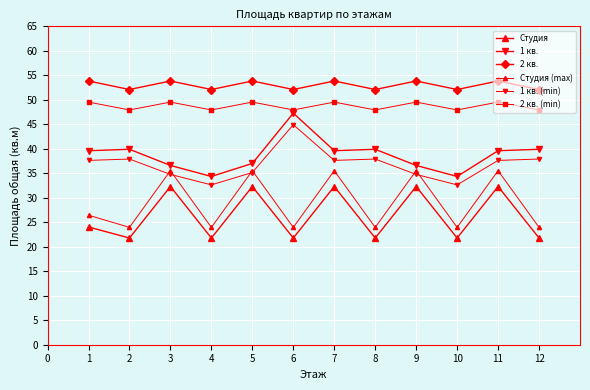

How many lines are shown in the chart?

6